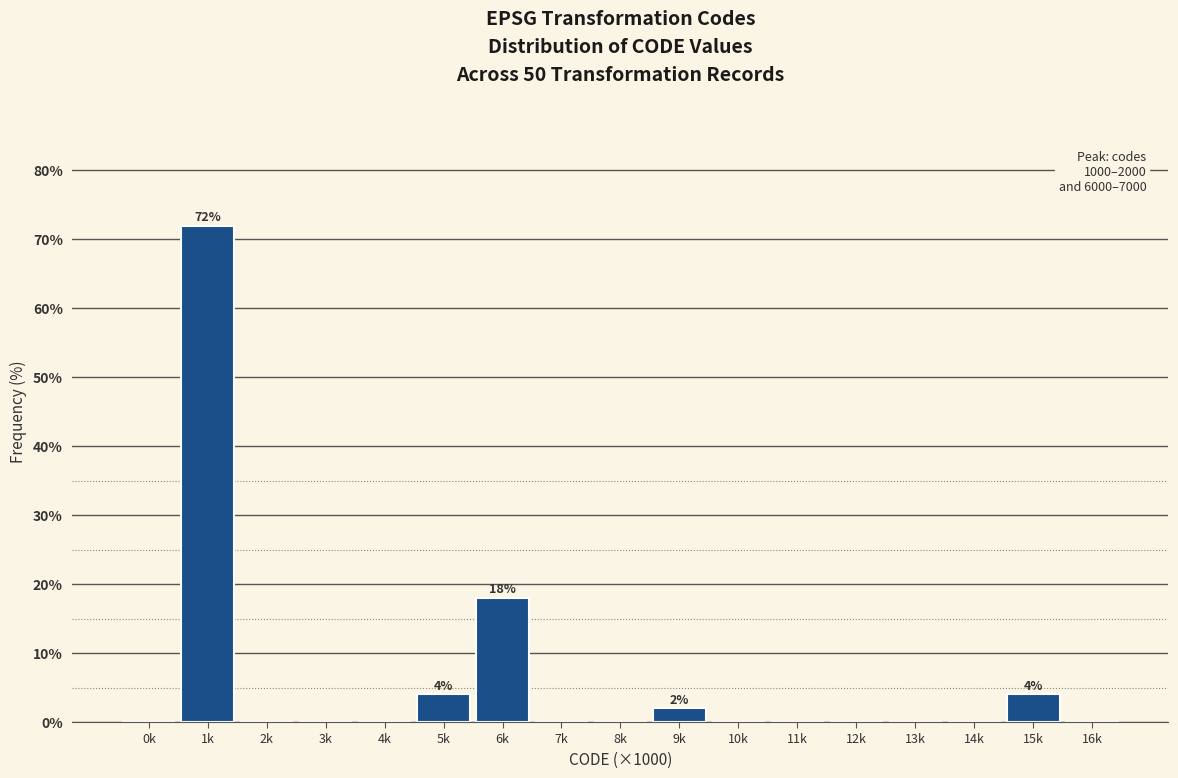

Reading left to right, transcribe all the data shown in this chart.

0k=0	1k=72	2k=0	3k=0	4k=0	5k=4	6k=18	7k=0	8k=0	9k=2	10k=0	11k=0	12k=0	13k=0	14k=0	15k=4	16k=0